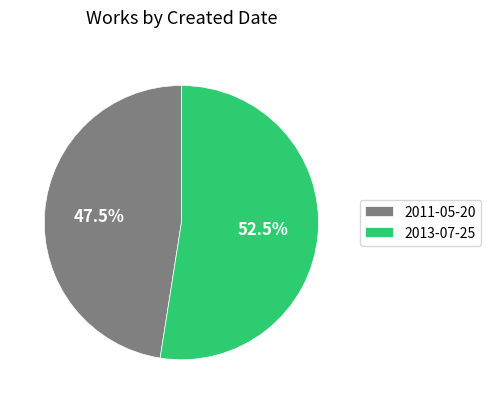

What is the majority slice?

2013-07-25